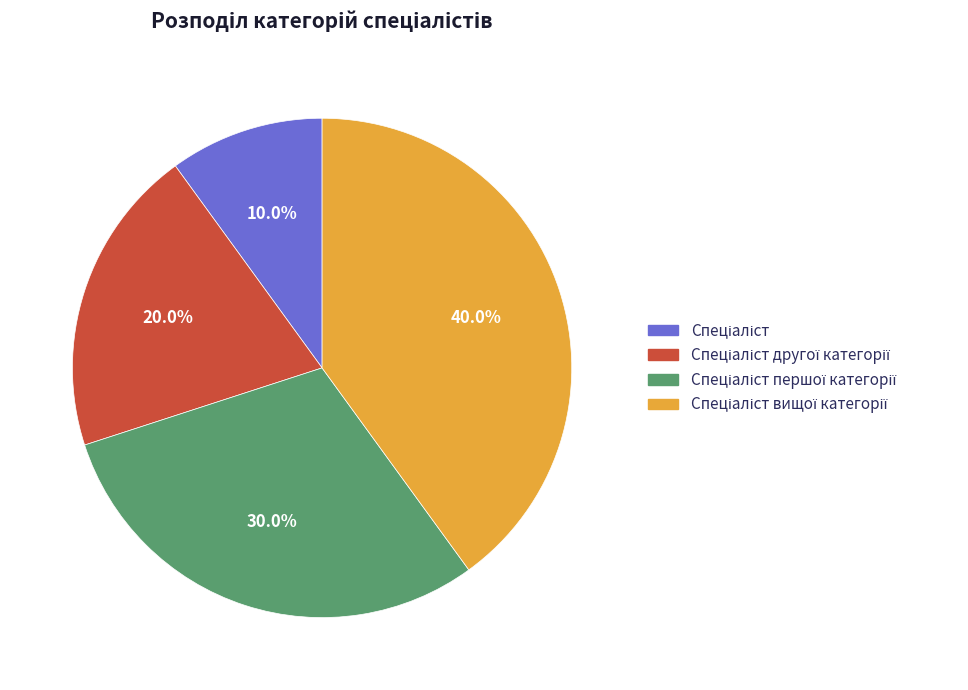

Is there a majority slice in this chart?

No